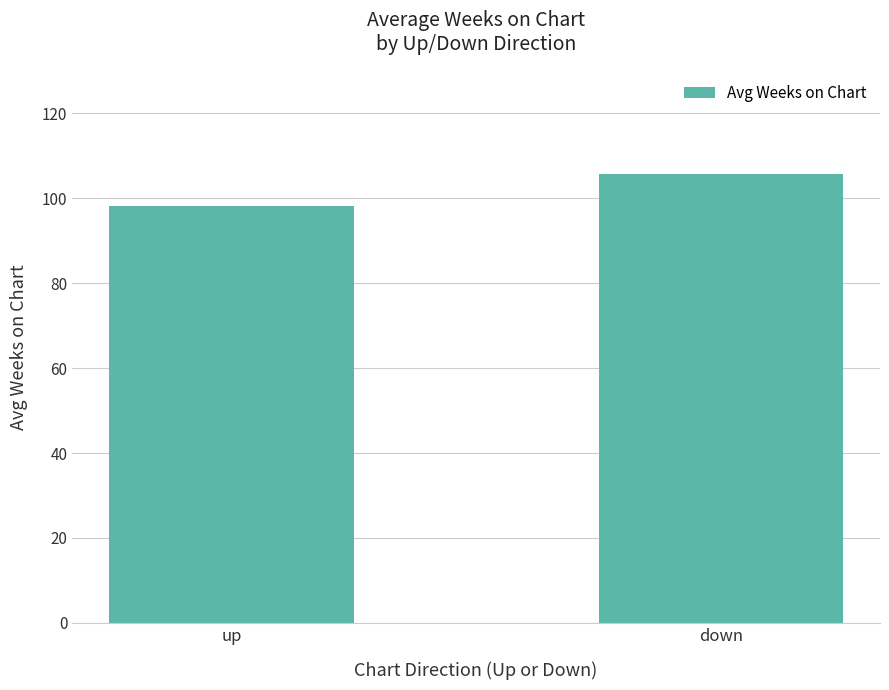

At which label does the data first exceed 105?

down